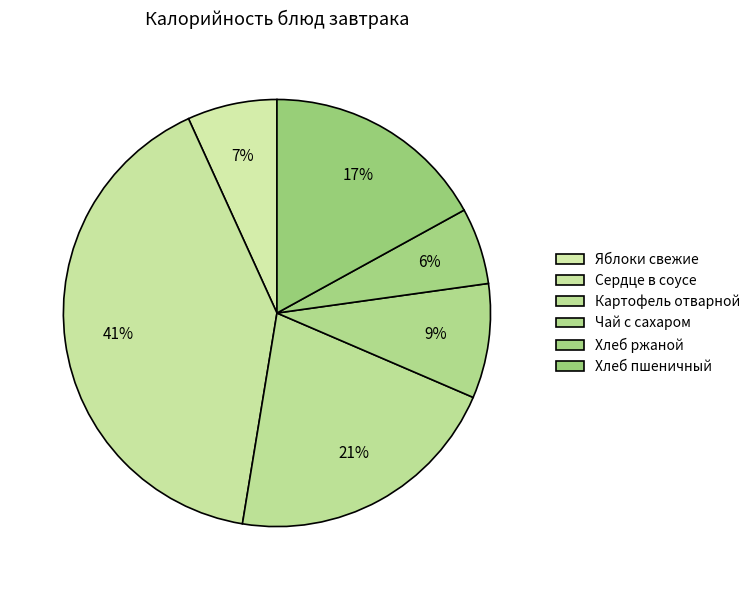

How many segments does this pie chart have?

6